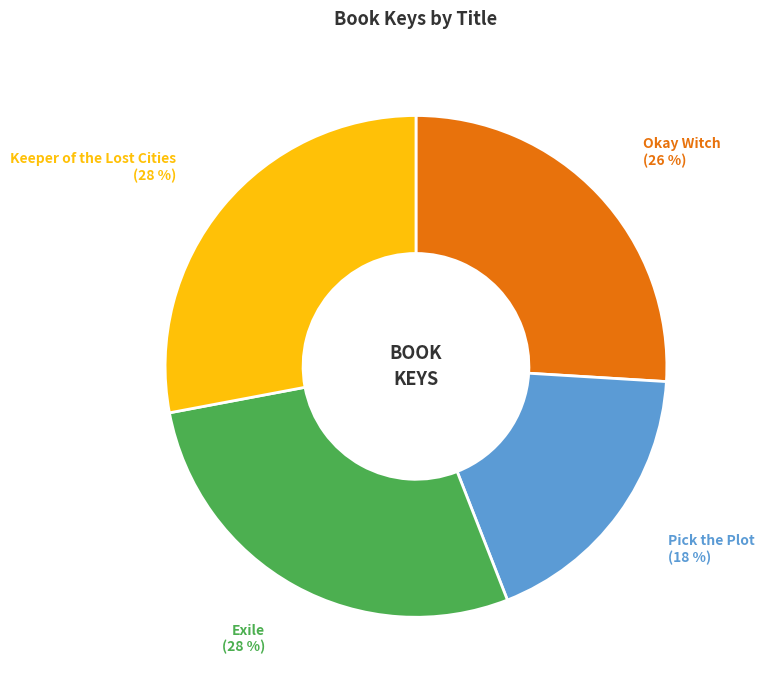

How many slices are in this pie chart?

4